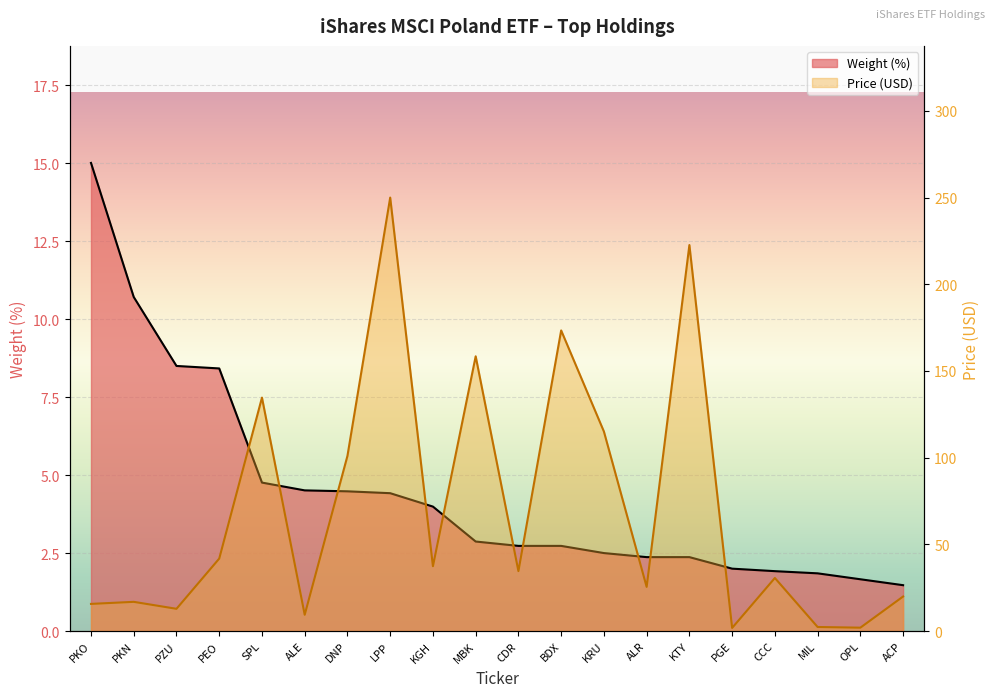

What position from the right is ALR?

7